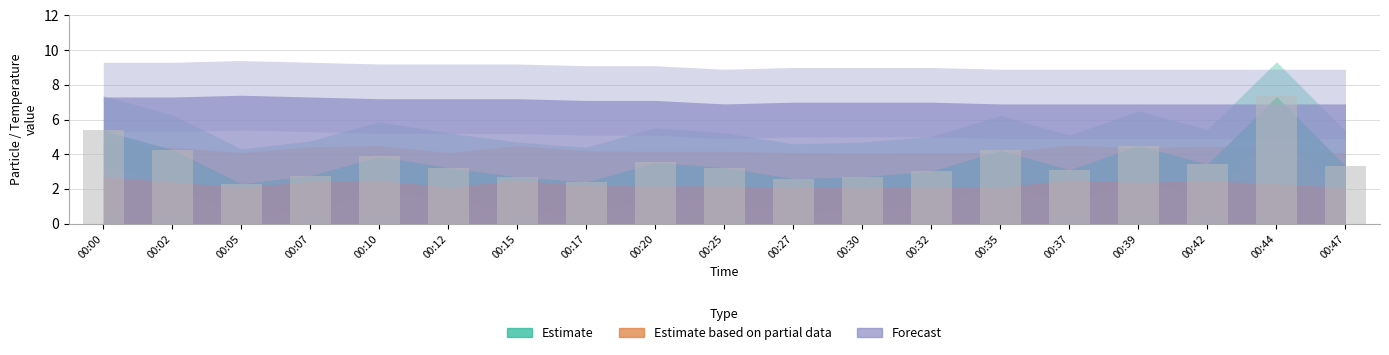

True or false: the data shows 3.5 at 00:20.

True